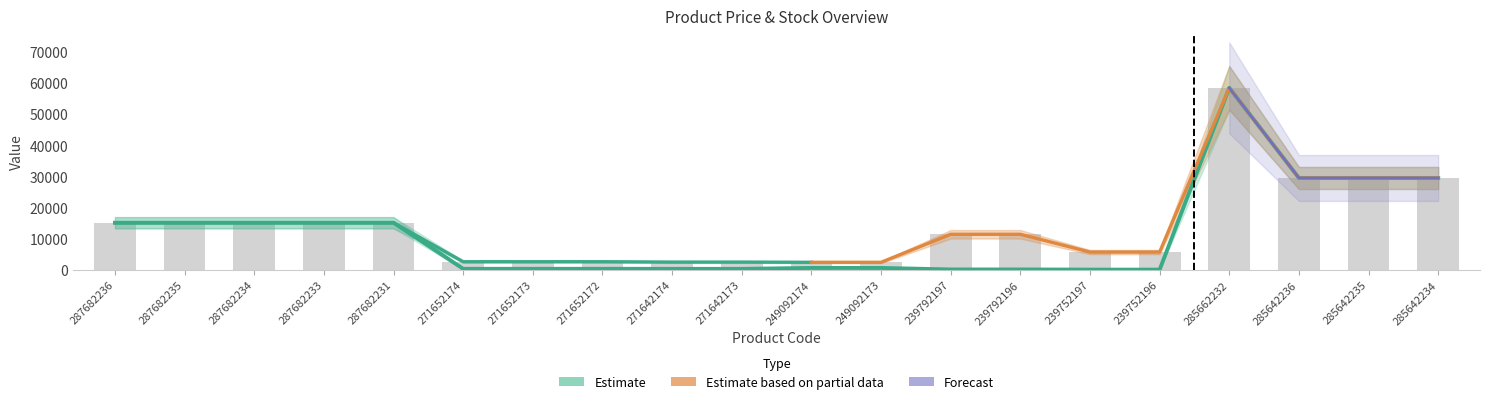

True or false: Доп. ціна has a value of 5241.2 at 287682231.

False